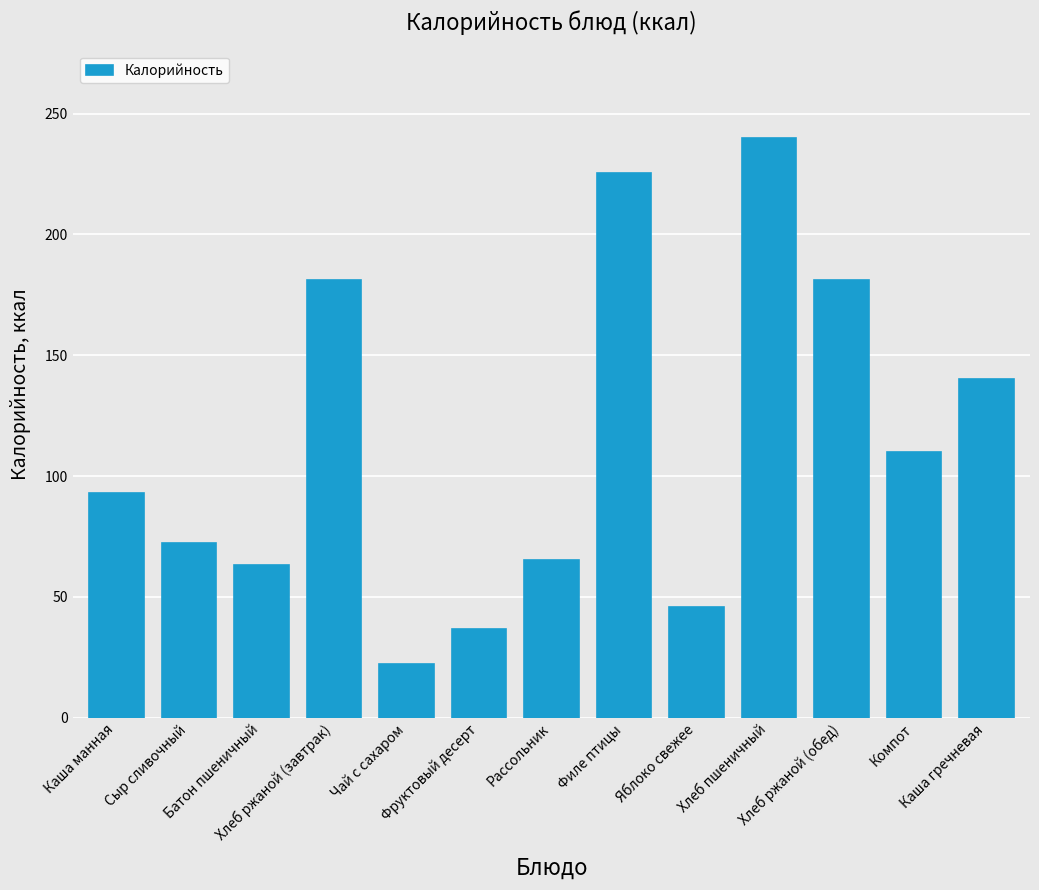

At which category does the chart reach its peak across all series?

Хлеб пшеничный